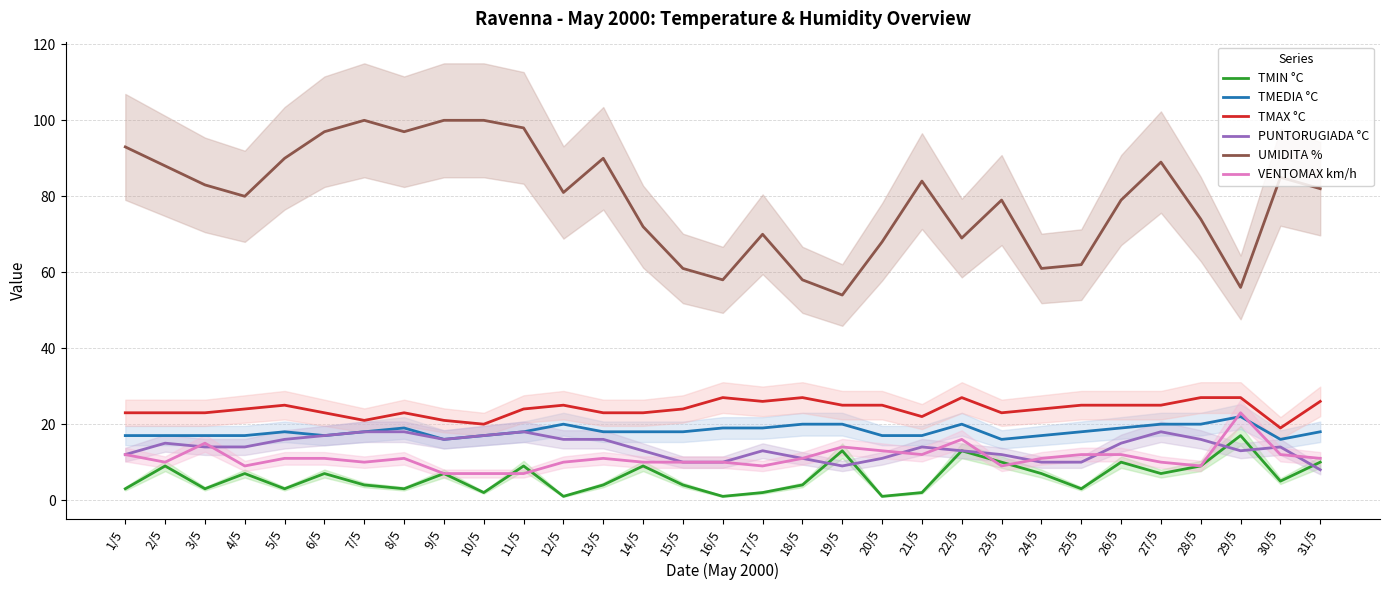

What is the value of the PUNTORUGIADA °C point at the 20th from the left?

11